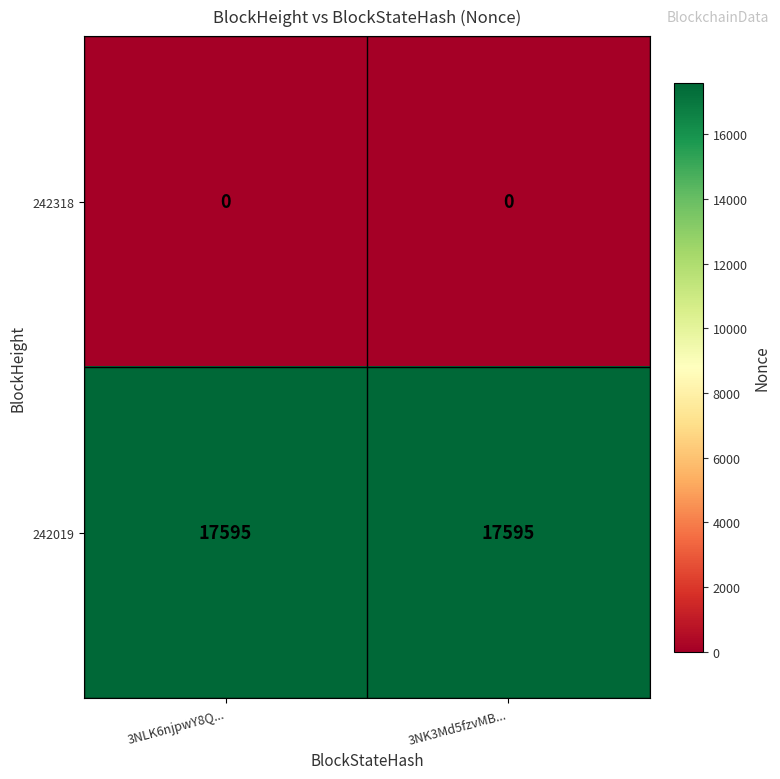

What is the maximum value shown in the chart?

17595